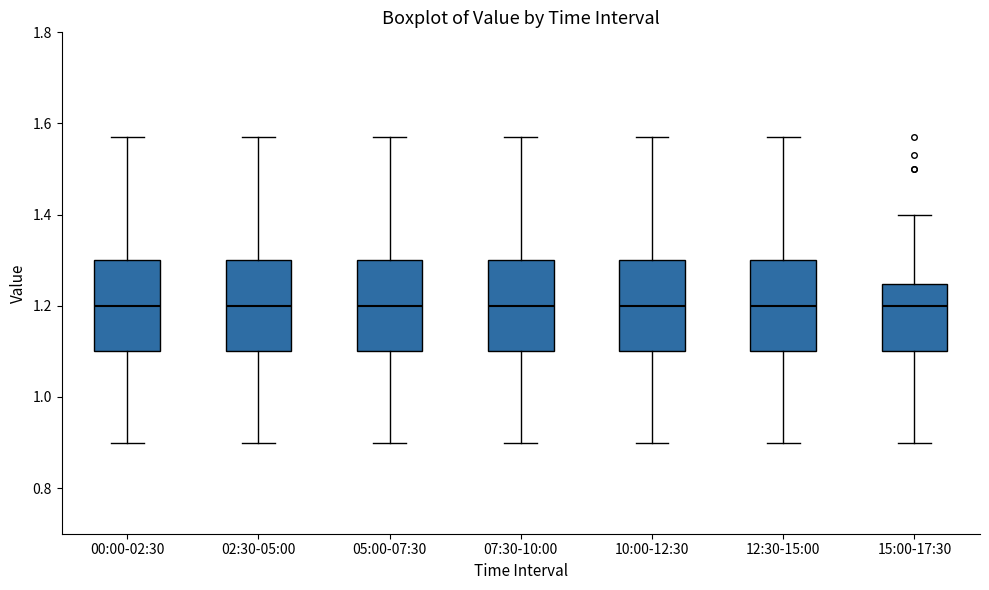

Reading left to right, transcribe this box plot: for each box, give where its median line is, the range the box spans, and where its two whiskers end, as read against the y-axis. The values are not printed on the chart, so give them approximately, as read against the axis.

00:00-02:30: median 1.20, box 1.10 to 1.30, whiskers 0.90 to 1.58
02:30-05:00: median 1.20, box 1.10 to 1.30, whiskers 0.90 to 1.58
05:00-07:30: median 1.20, box 1.10 to 1.30, whiskers 0.90 to 1.58
07:30-10:00: median 1.20, box 1.10 to 1.30, whiskers 0.90 to 1.58
10:00-12:30: median 1.20, box 1.10 to 1.30, whiskers 0.90 to 1.58
12:30-15:00: median 1.20, box 1.10 to 1.30, whiskers 0.90 to 1.58
15:00-17:30: median 1.20, box 1.10 to 1.24, whiskers 0.90 to 1.40